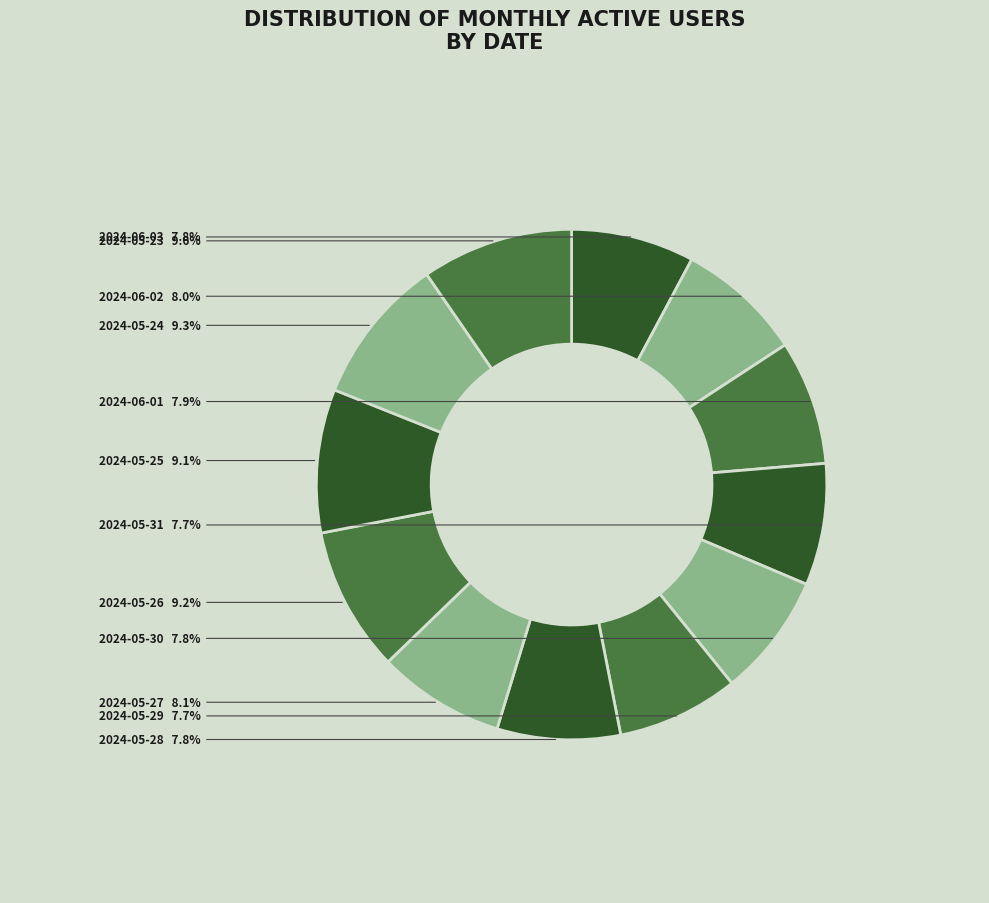

What percentage is the 2024-06-02 slice, to the nearest percent?

8%